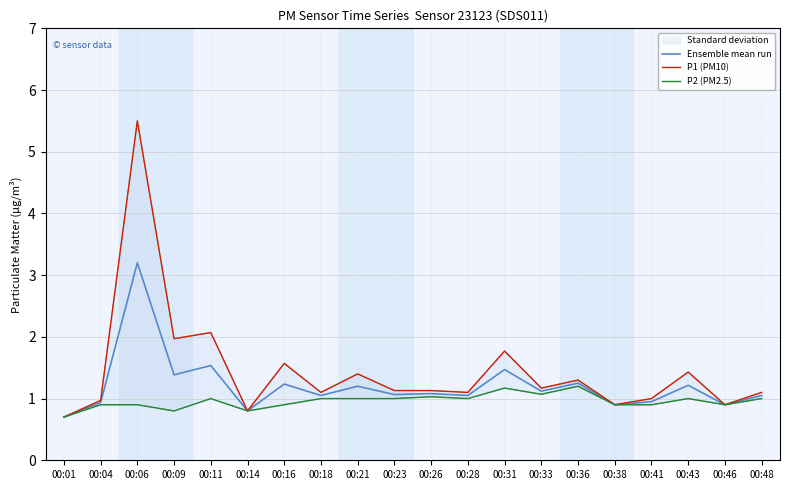

Which label corresponds to the largest value in the chart?

00:06